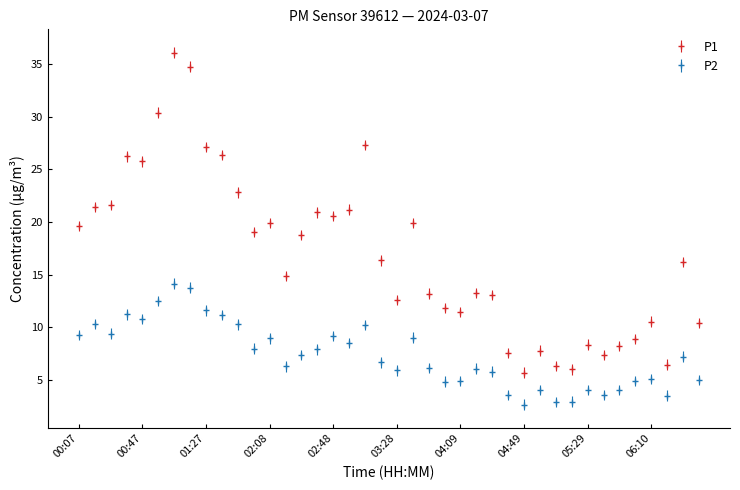

List the series in order of their peak value, highest first.

P1, P2